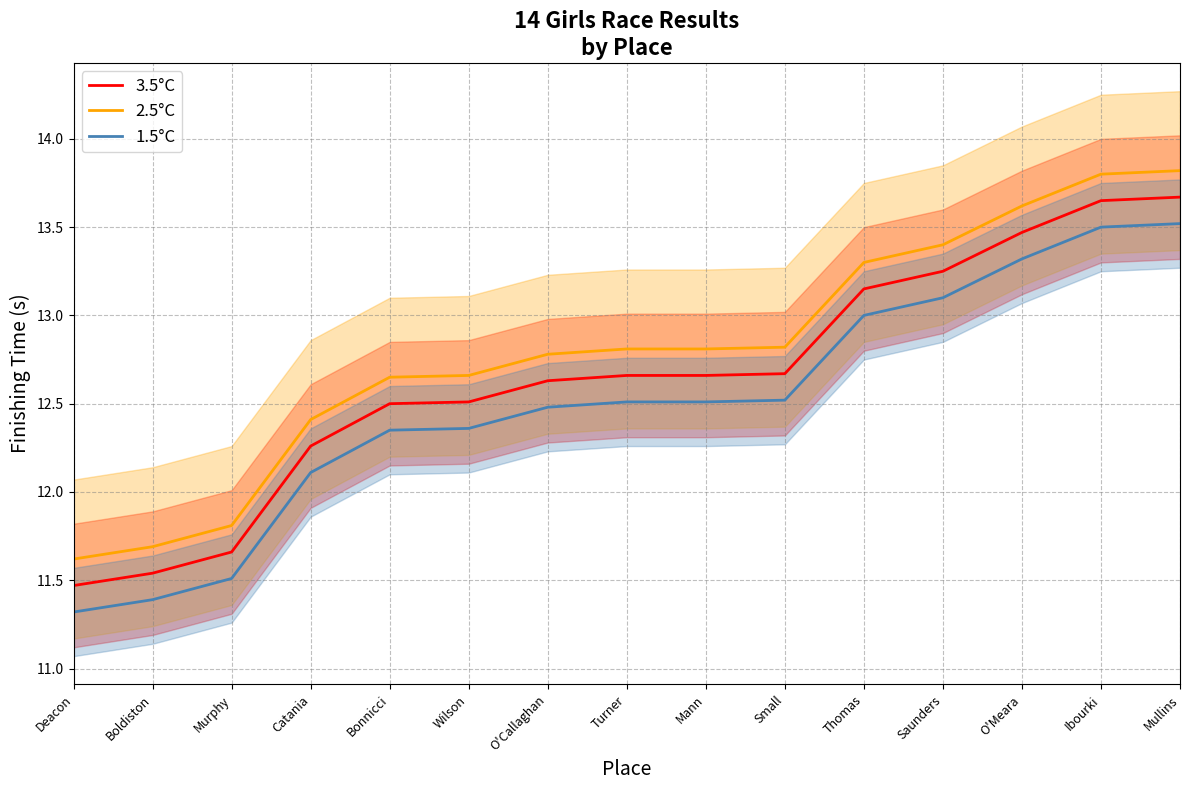

Is the value of 2.5°C at Wilson greater than the value of 1.5°C at Thomas?

No